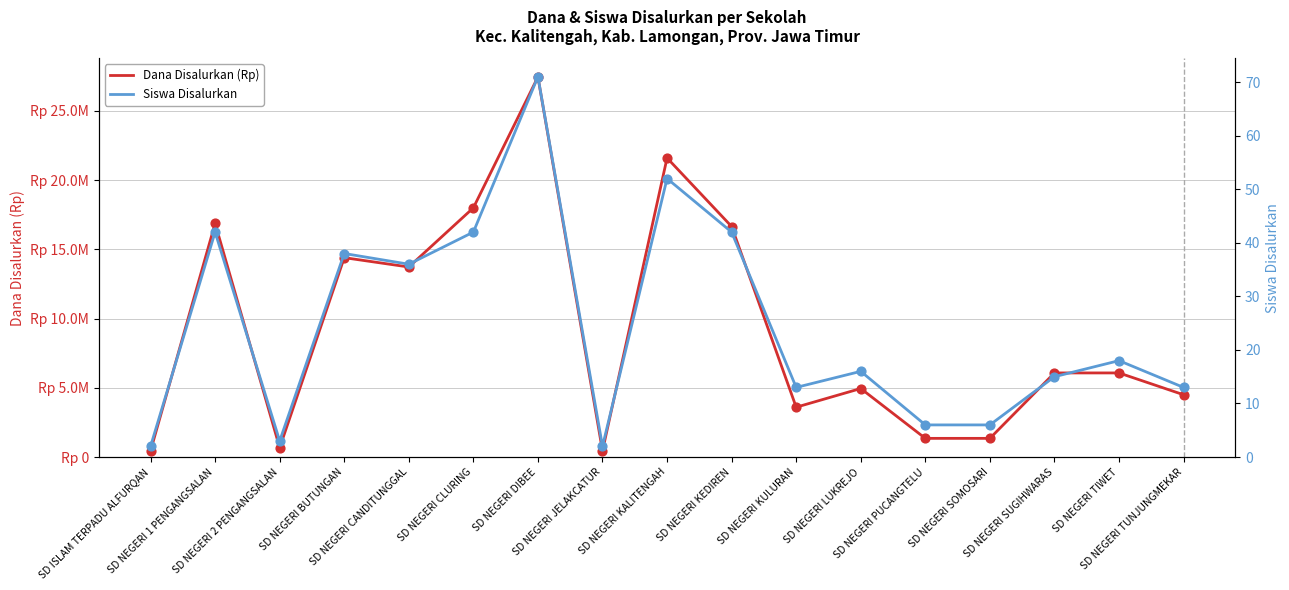

Which series has the largest Y range (max minus min)?

Dana Disalurkan (Rp)